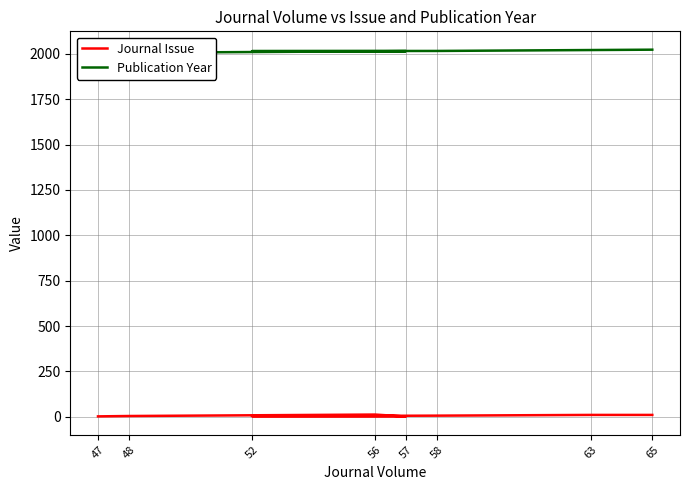

Where is the first local maximum for Journal Issue?

56